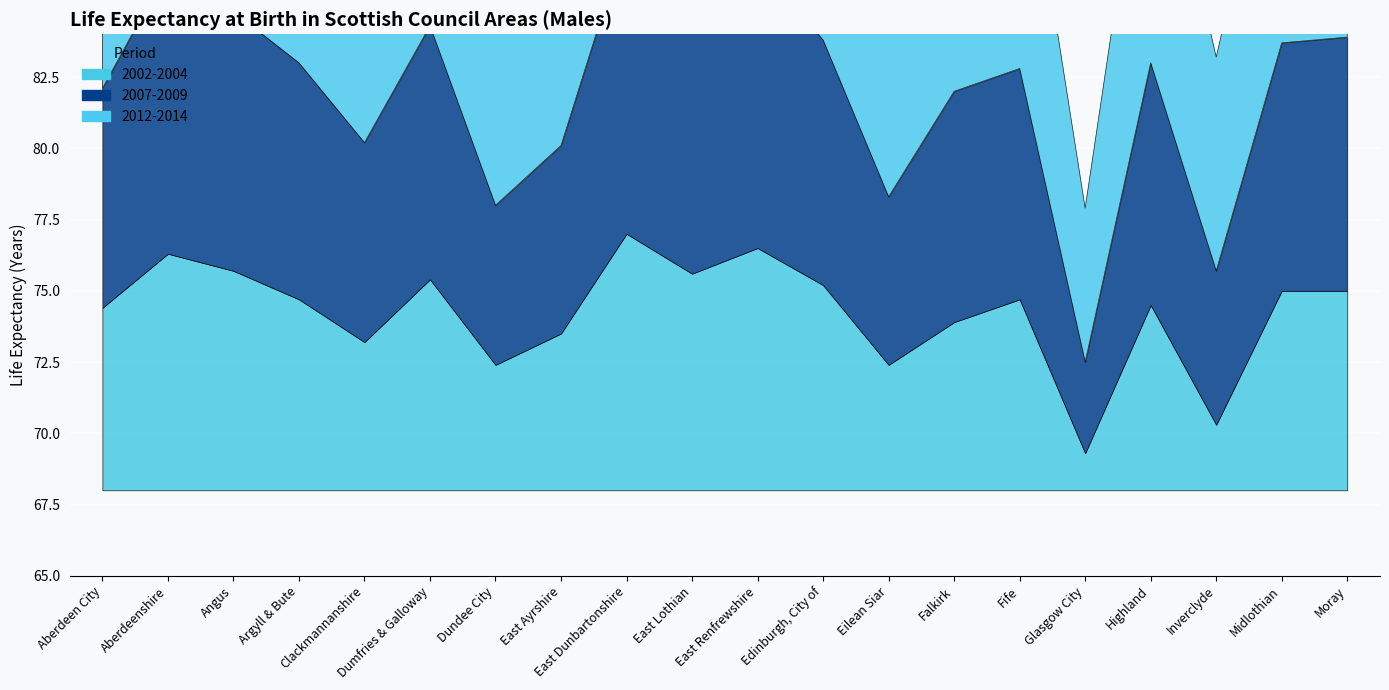

Reading left to right, what are all the values shown in this chart?

2002-2004: 74.4	76.3	75.7	74.7	73.2	75.4	72.4	73.5	77.0	75.6	76.5	75.2	72.4	73.9	74.7	69.3	74.5	70.3	75.0	75.0
2007-2009: 75.7	78.0	77.1	76.3	75.0	76.9	73.6	74.6	78.4	76.8	78.0	76.6	73.9	76.1	76.1	71.2	76.5	73.4	76.7	76.9
2012-2014: 76.8	79.4	78.6	78.3	77.2	78.0	75.3	75.9	80.7	78.5	79.8	77.9	77.0	77.3	77.7	73.4	78.3	75.5	77.4	78.6